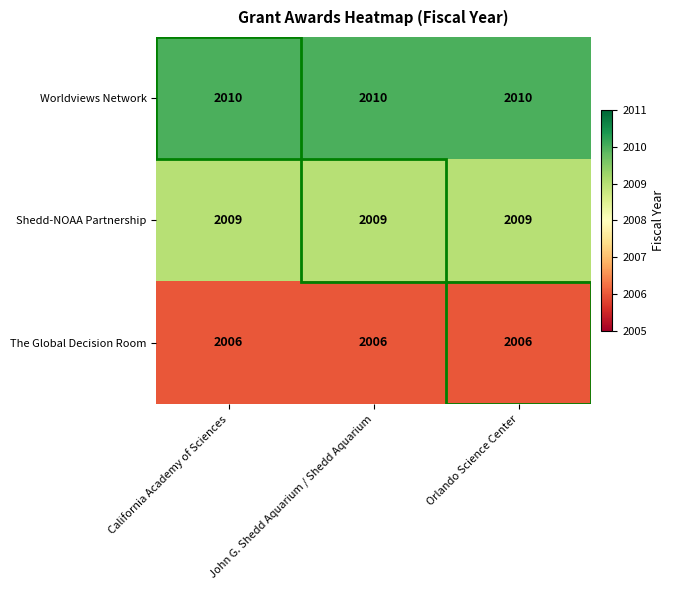

What is the difference between the highest and lowest values at Orlando Science Center?

4